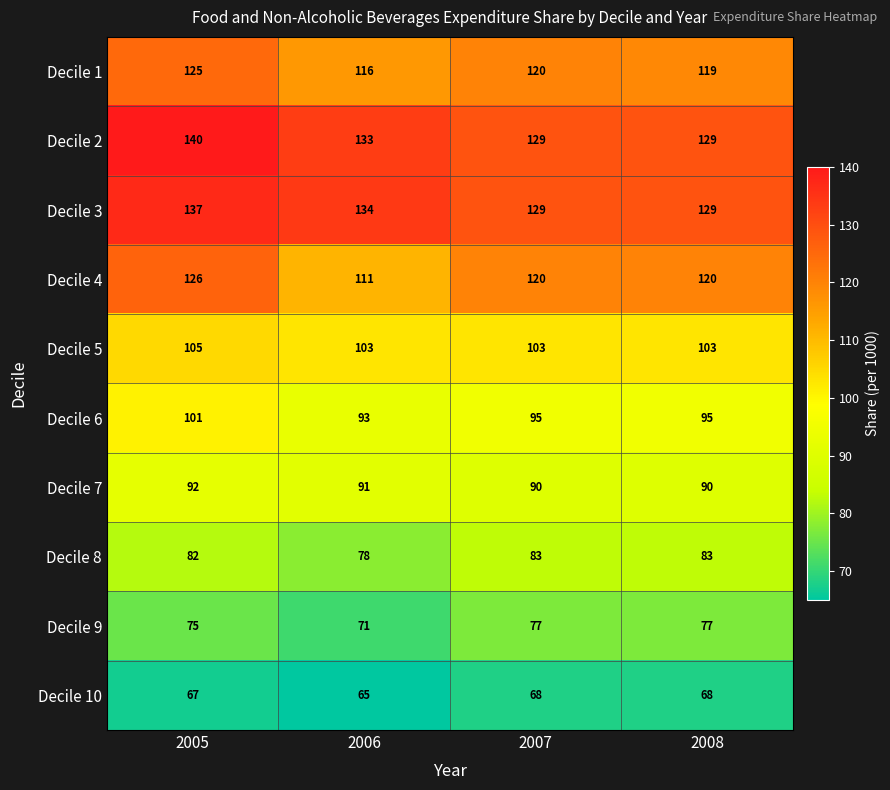

The Decile 2 series shows 140 at 2005. True or false?

True